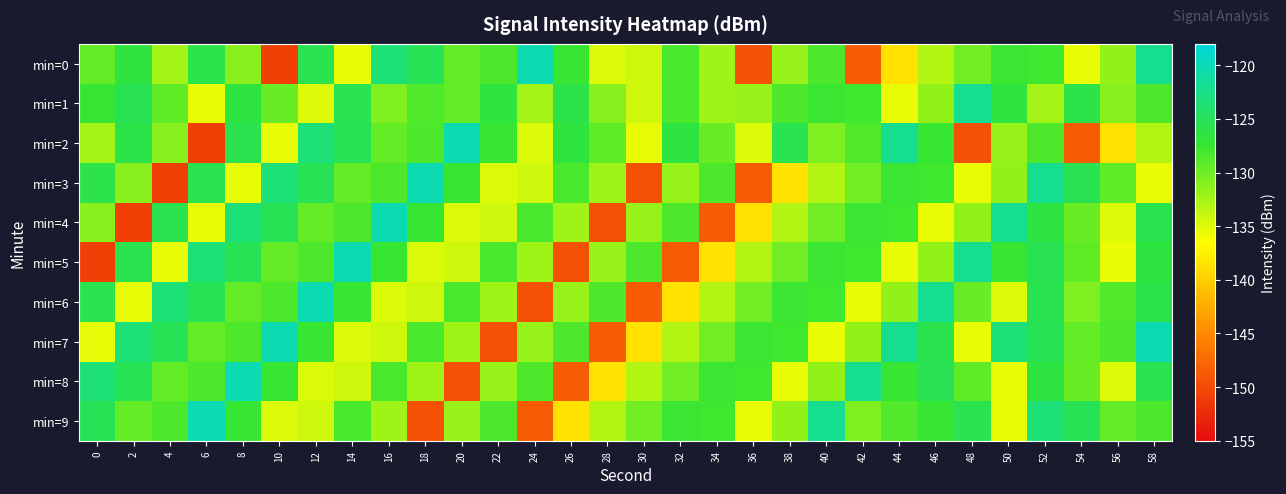

What is the total value across all series at 14?

-1289.6